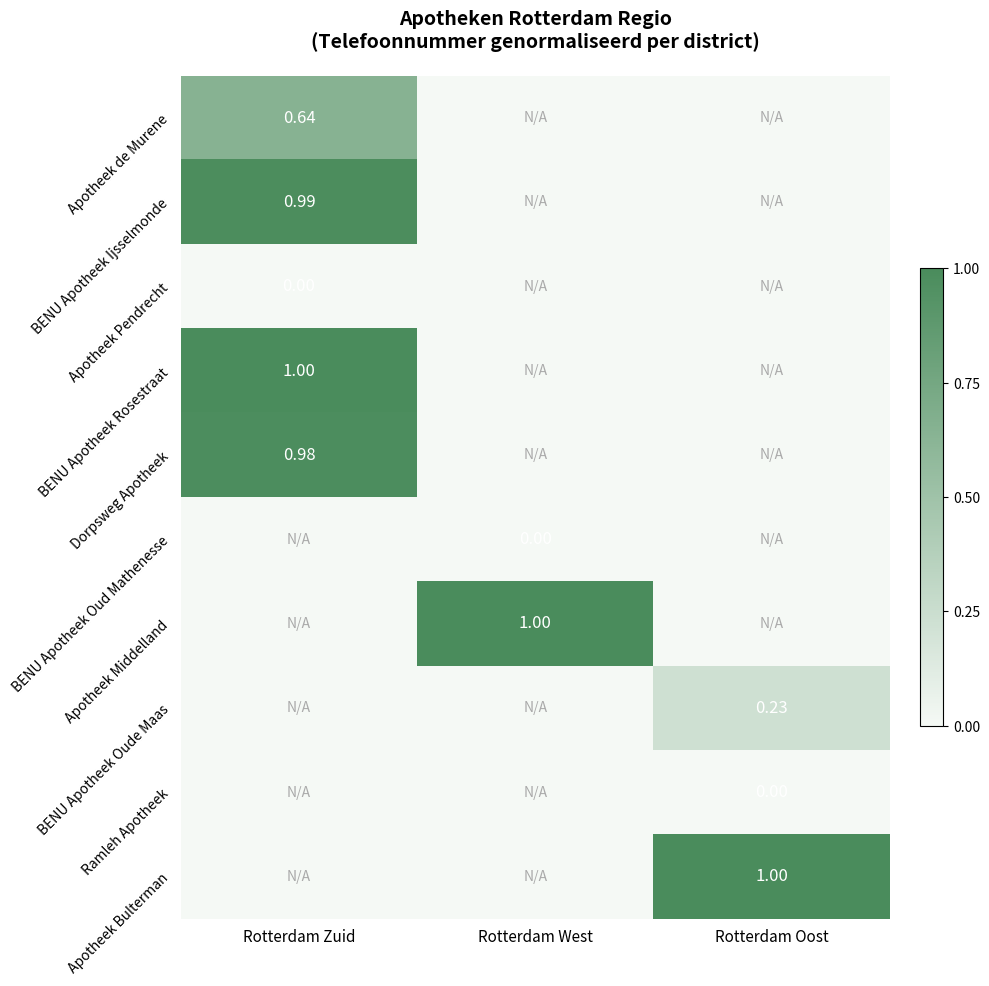

True or false: Apotheek Bulterman has a value of 0.7 at Rotterdam Oost.

False